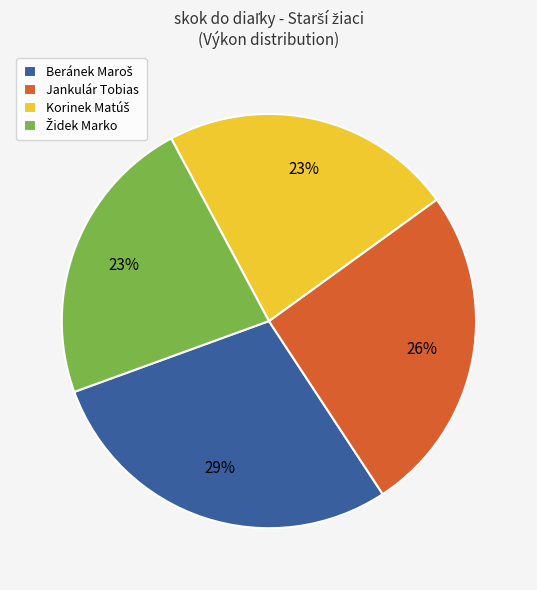

To the nearest percent, what percentage of the pie is Jankulár Tobias?

26%